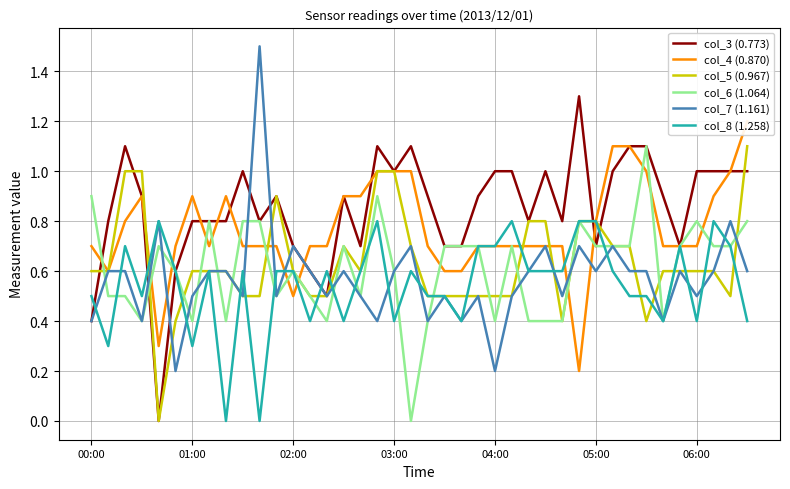

How many values in the col_8 (1.258) series exceed 0?

38